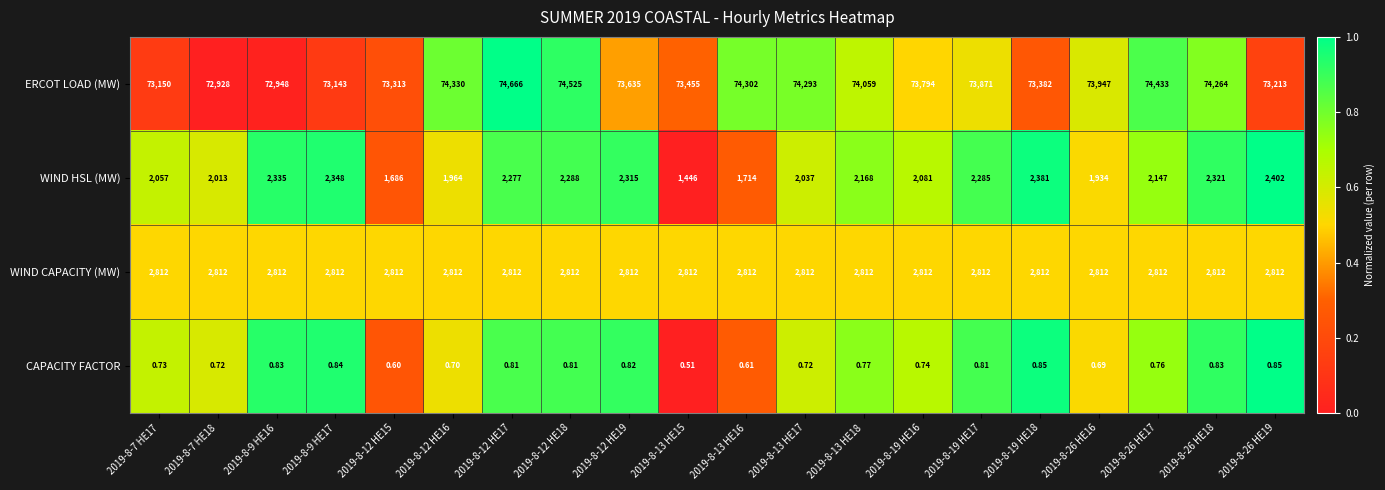

How many series are shown in this chart?

4